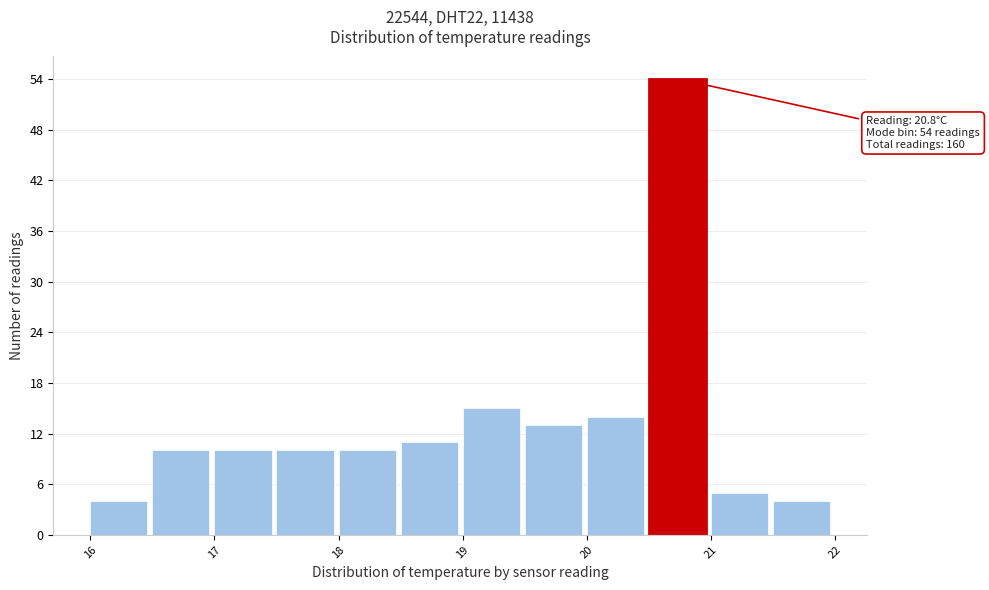

Which range on the x-axis has the tallest bar?

20.5 to 21.0